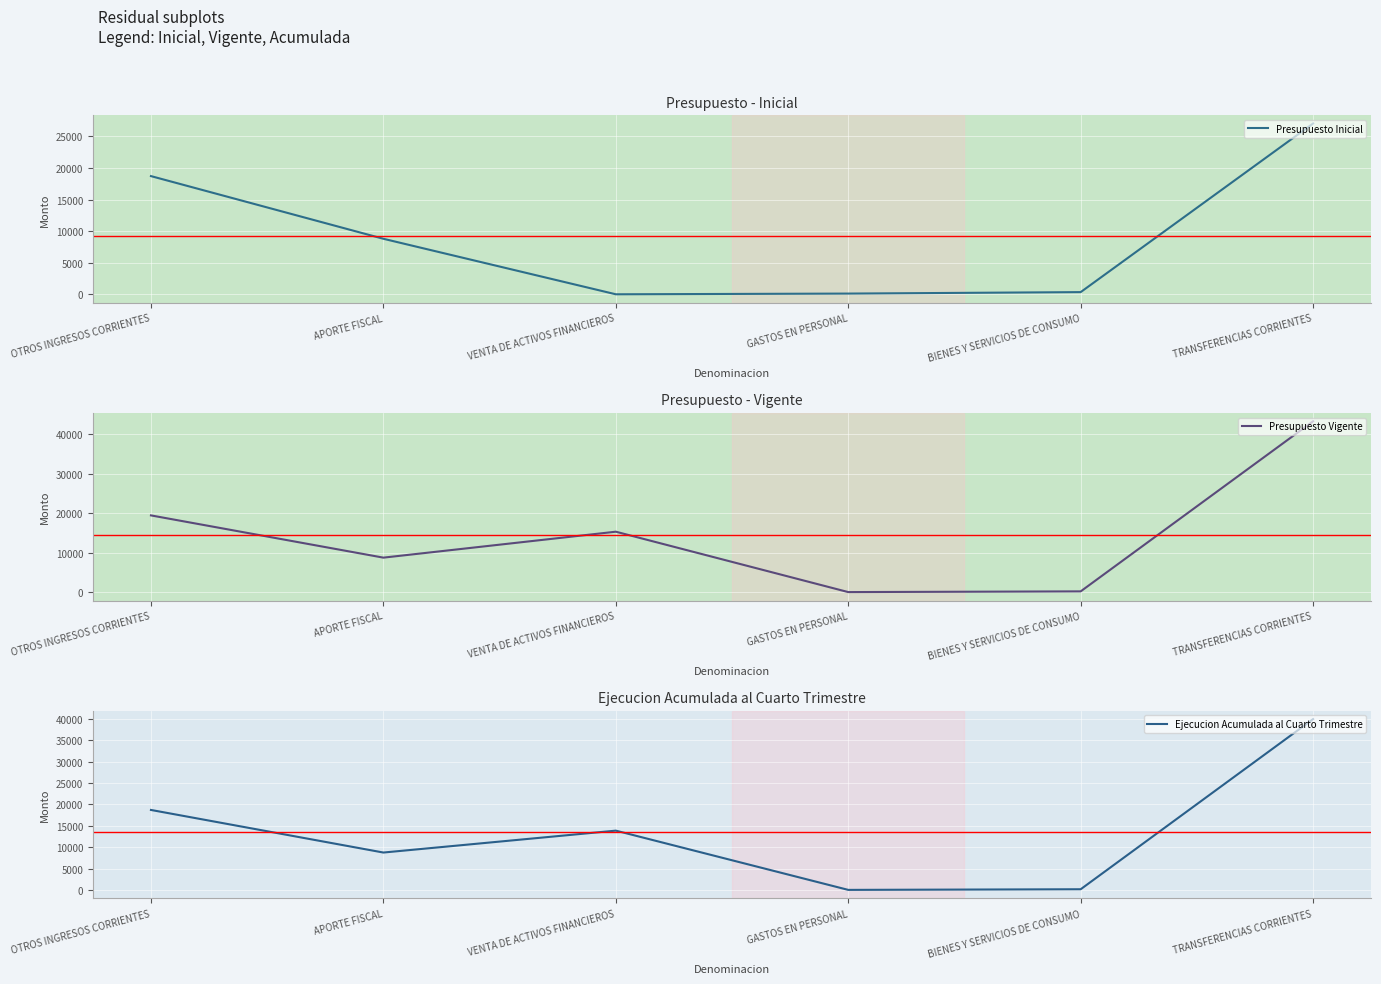

Reading left to right, transcribe all the data shown in this chart.

Presupuesto Inicial: OTROS INGRESOS CORRIENTES=18718	APORTE FISCAL=8792	VENTA DE ACTIVOS FINANCIEROS=0	GASTOS EN PERSONAL=112	BIENES Y SERVICIOS DE CONSUMO=344	TRANSFERENCIAS CORRIENTES=27054
Presupuesto Vigente: OTROS INGRESOS CORRIENTES=19468	APORTE FISCAL=8792	VENTA DE ACTIVOS FINANCIEROS=15349	GASTOS EN PERSONAL=88	BIENES Y SERVICIOS DE CONSUMO=269	TRANSFERENCIAS CORRIENTES=43252
Ejecucion Acumulada al Cuarto Trimestre: OTROS INGRESOS CORRIENTES=18719	APORTE FISCAL=8792	VENTA DE ACTIVOS FINANCIEROS=13897	GASTOS EN PERSONAL=87	BIENES Y SERVICIOS DE CONSUMO=235	TRANSFERENCIAS CORRIENTES=39901